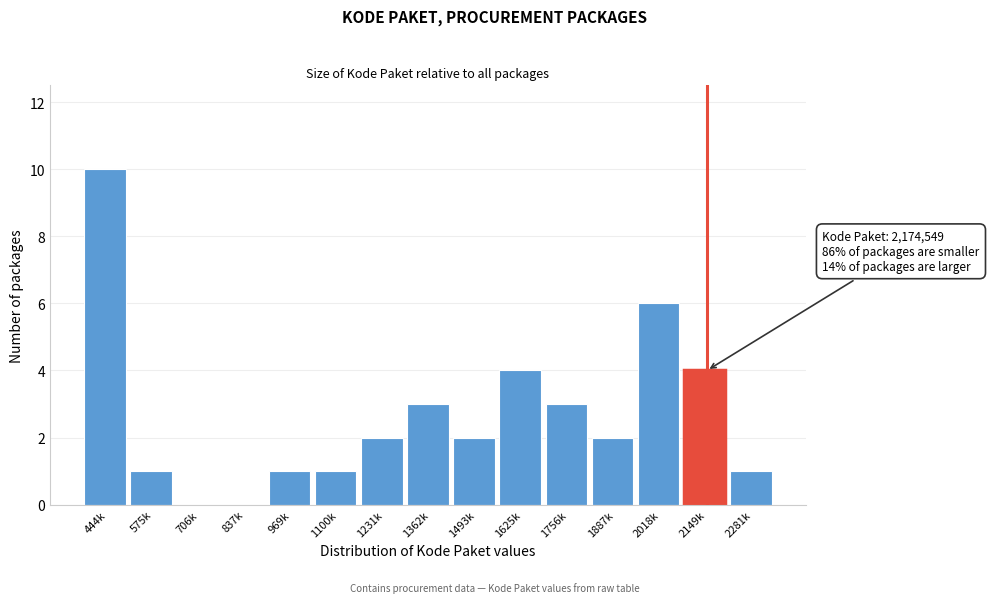

Reading left to right, transcribe all the data shown in this chart.

444k=10	575k=1	706k=0	837k=0	969k=1	1100k=1	1231k=2	1362k=3	1493k=2	1625k=4	1756k=3	1887k=2	2018k=6	2149k=4	2281k=1